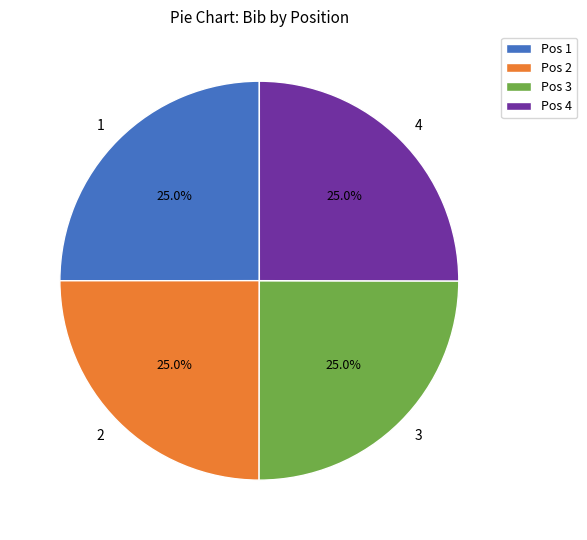

Does 3 account for over 50% of the chart?

No